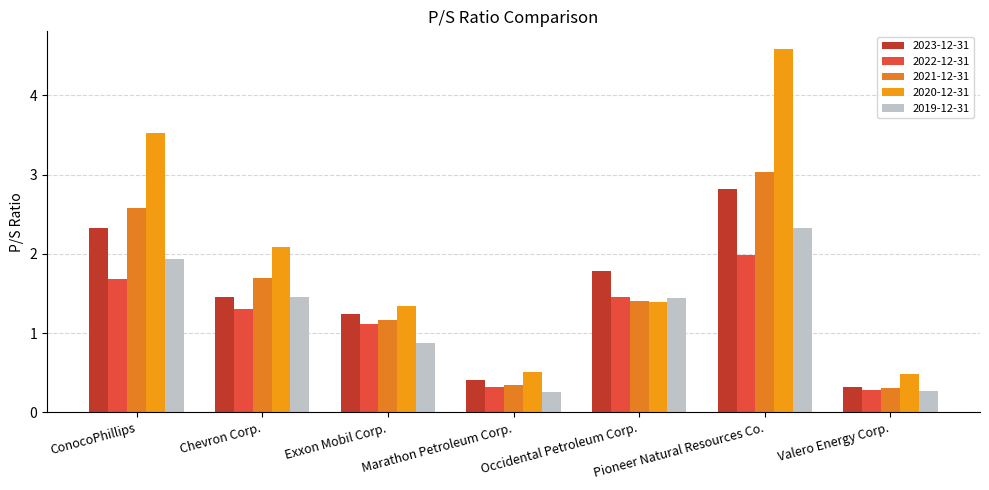

Reading right to left, extract all data points from this chart.

2023-12-31: Valero Energy Corp.=0.3	Pioneer Natural Resources Co.=2.8	Occidental Petroleum Corp.=1.8	Marathon Petroleum Corp.=0.4	Exxon Mobil Corp.=1.2	Chevron Corp.=1.5	ConocoPhillips=2.3
2022-12-31: Valero Energy Corp.=0.3	Pioneer Natural Resources Co.=2.0	Occidental Petroleum Corp.=1.4	Marathon Petroleum Corp.=0.3	Exxon Mobil Corp.=1.1	Chevron Corp.=1.3	ConocoPhillips=1.7
2021-12-31: Valero Energy Corp.=0.3	Pioneer Natural Resources Co.=3.0	Occidental Petroleum Corp.=1.4	Marathon Petroleum Corp.=0.3	Exxon Mobil Corp.=1.2	Chevron Corp.=1.7	ConocoPhillips=2.6
2020-12-31: Valero Energy Corp.=0.5	Pioneer Natural Resources Co.=4.6	Occidental Petroleum Corp.=1.4	Marathon Petroleum Corp.=0.5	Exxon Mobil Corp.=1.3	Chevron Corp.=2.1	ConocoPhillips=3.5
2019-12-31: Valero Energy Corp.=0.3	Pioneer Natural Resources Co.=2.3	Occidental Petroleum Corp.=1.4	Marathon Petroleum Corp.=0.2	Exxon Mobil Corp.=0.9	Chevron Corp.=1.5	ConocoPhillips=1.9